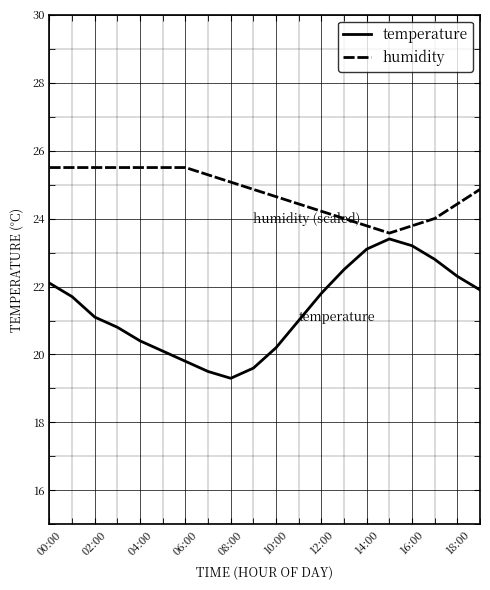

Which series has the largest range (max minus min)?

temperature